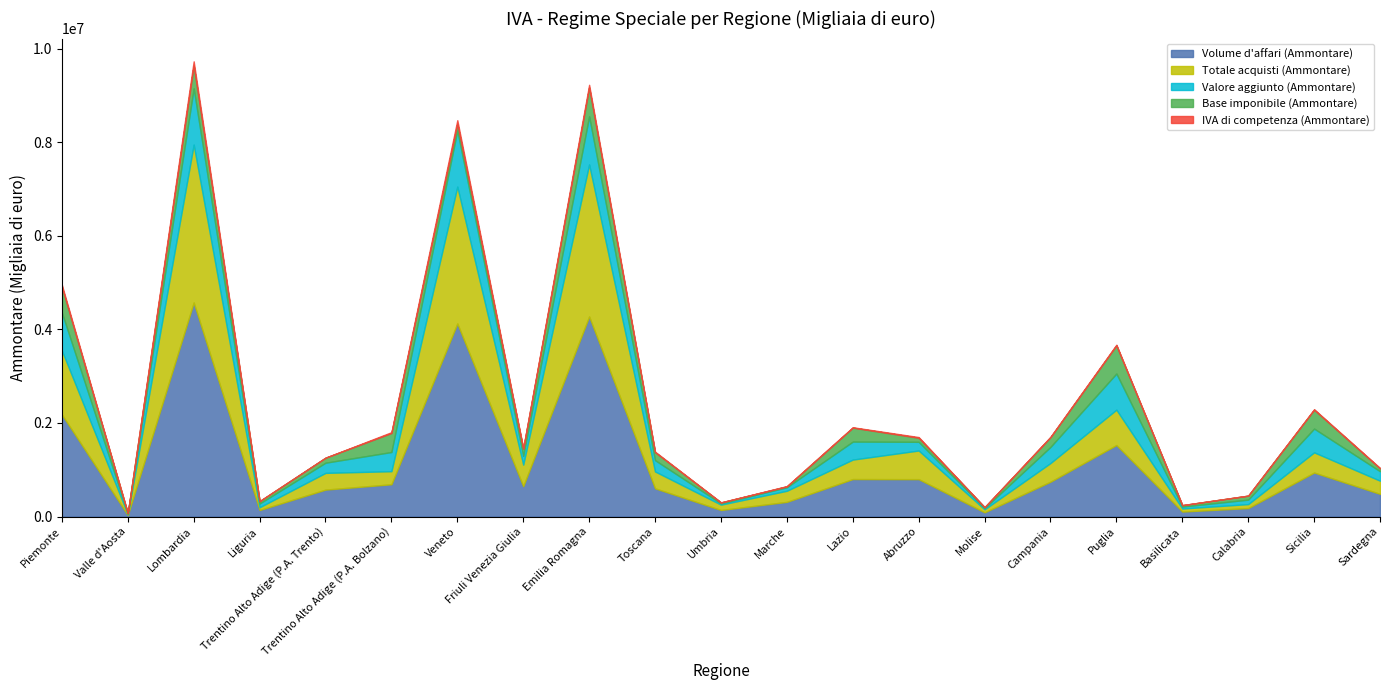

What is the total value across all series at Veneto?

8470504